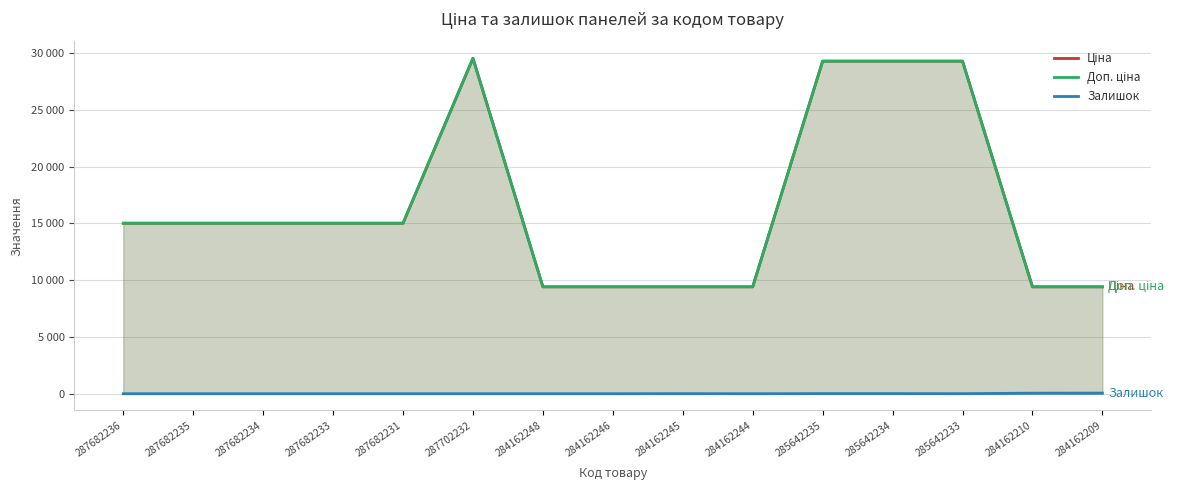

What position from the right is 287682234?

13